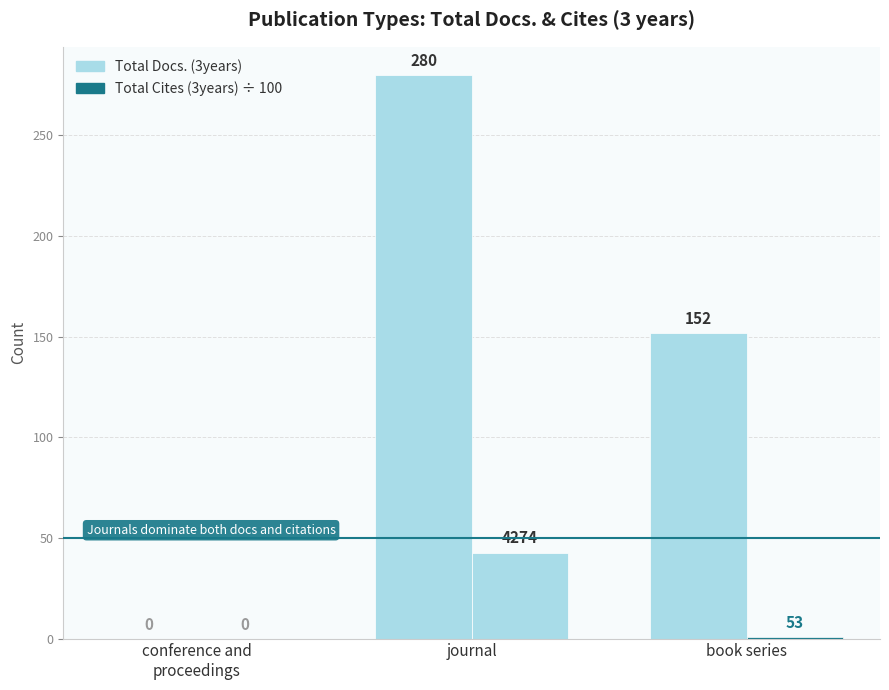

Are the bars horizontal?

No